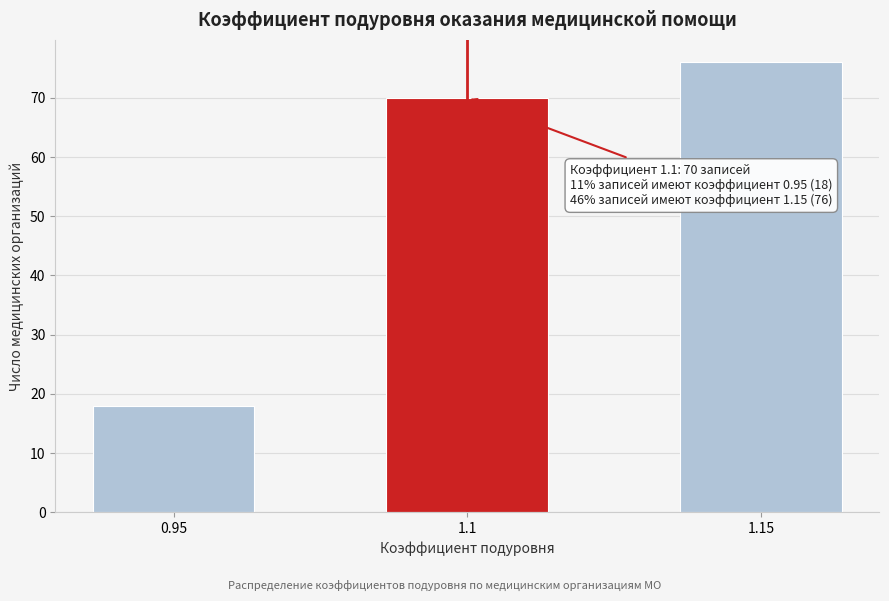

Reading left to right, extract all data points from this chart.

18	70	76